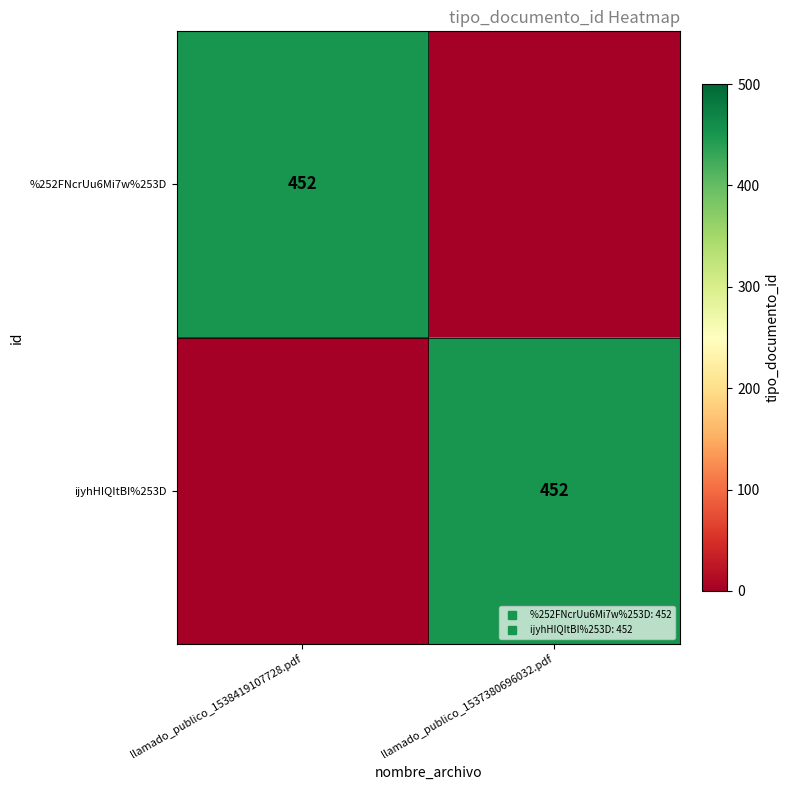

Between llamado_publico_1537380696032.pdf and llamado_publico_1538419107728.pdf, which is larger?

llamado_publico_1538419107728.pdf